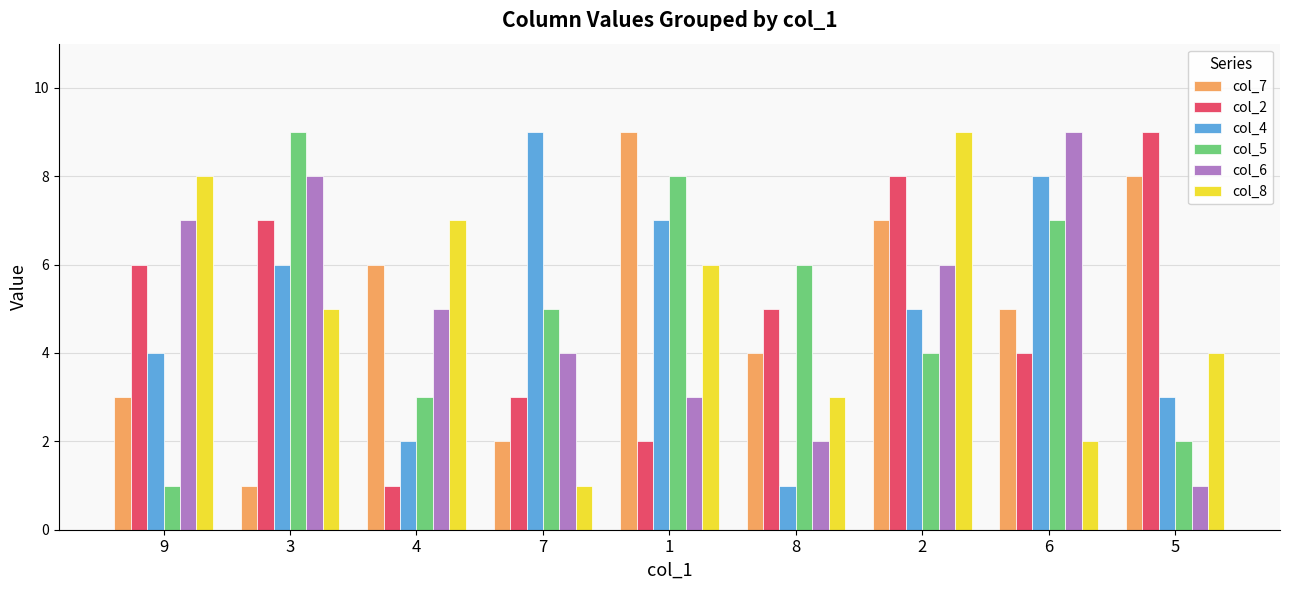

At 3, list the series in order from largest to smallest.

col_5, col_6, col_2, col_4, col_8, col_7